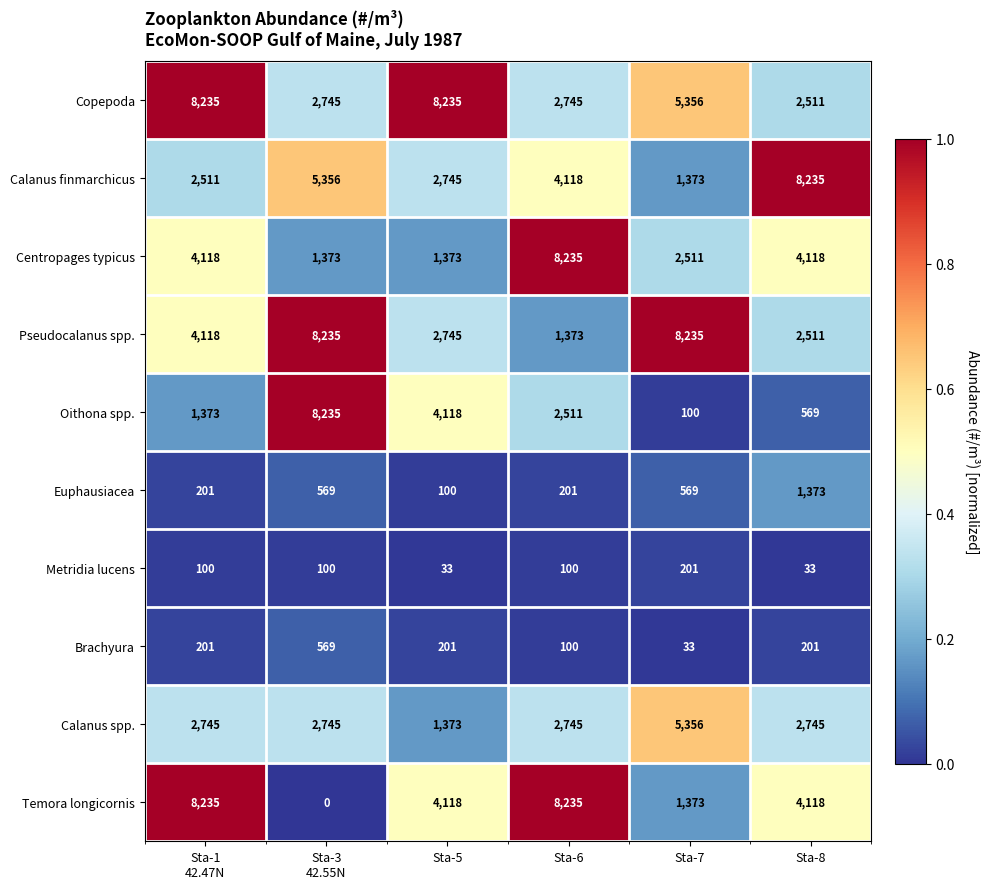

Count the Centropages typicus values in the range 1373 to 4118.

5